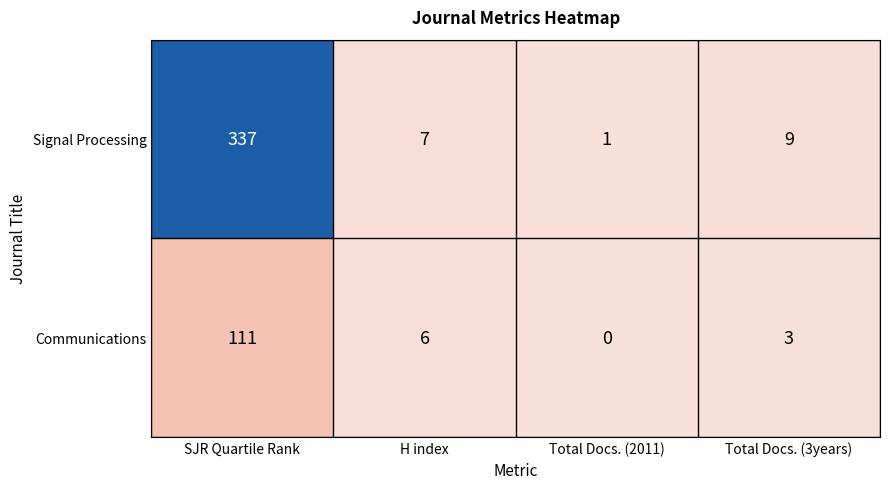

What is the difference between the Communications values at H index and Total Docs. (3years)?

3